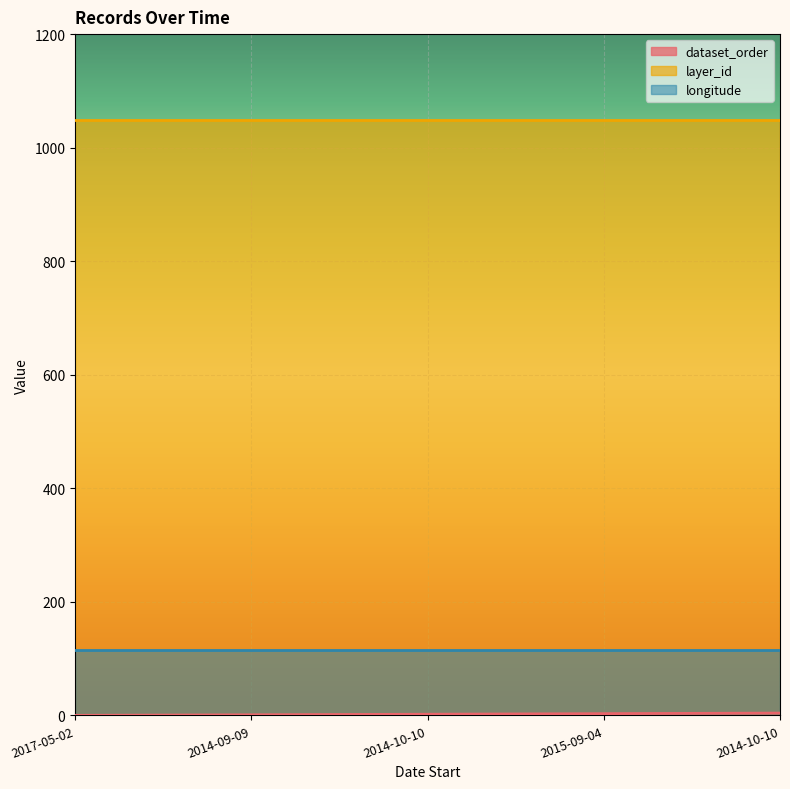

At how many categories does at least one series exceed 460?

5